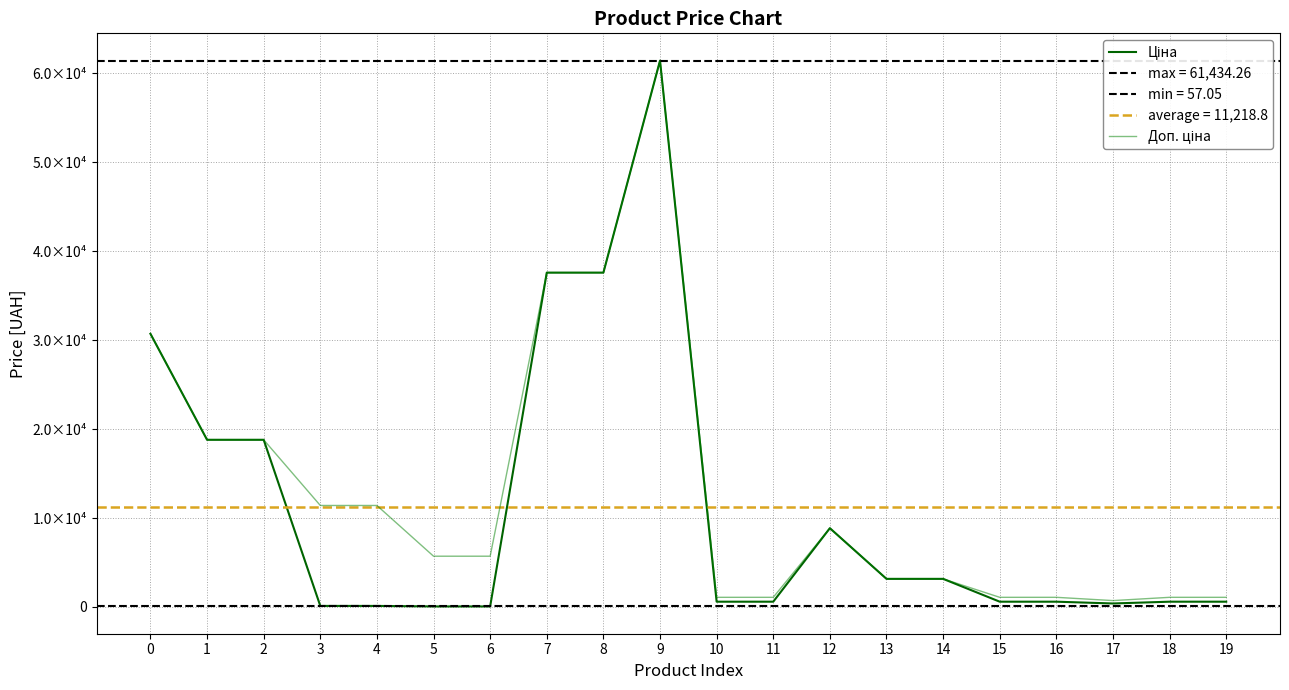

Is it true that Ціна equals 869.9 at 16?

False